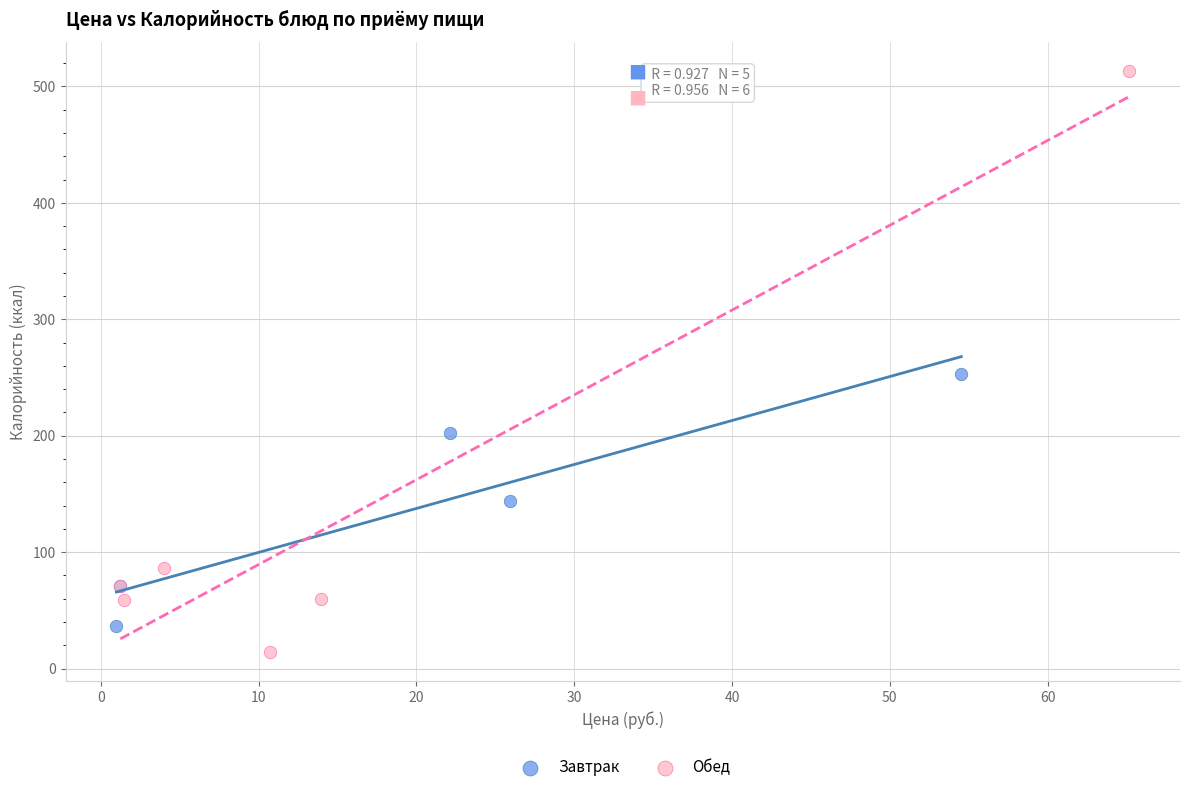

Which series has the largest Y range (max minus min)?

Обед